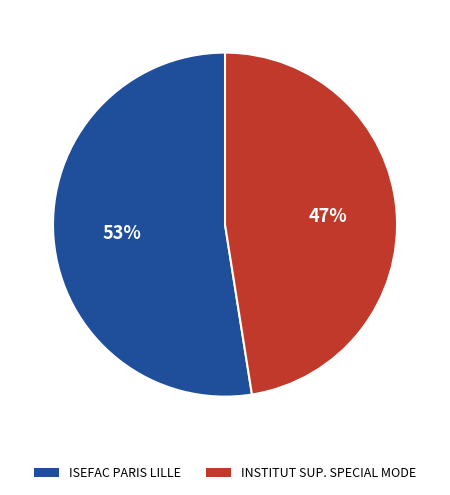

How many slices are in this pie chart?

2